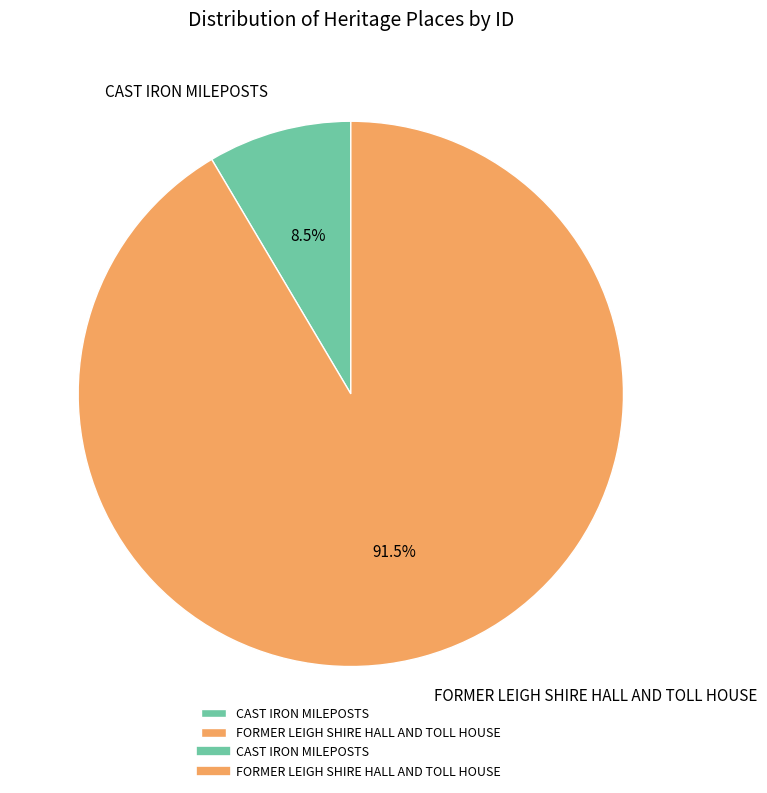

Is the sum of FORMER LEIGH SHIRE HALL AND TOLL HOUSE and CAST IRON MILEPOSTS greater than half?

Yes